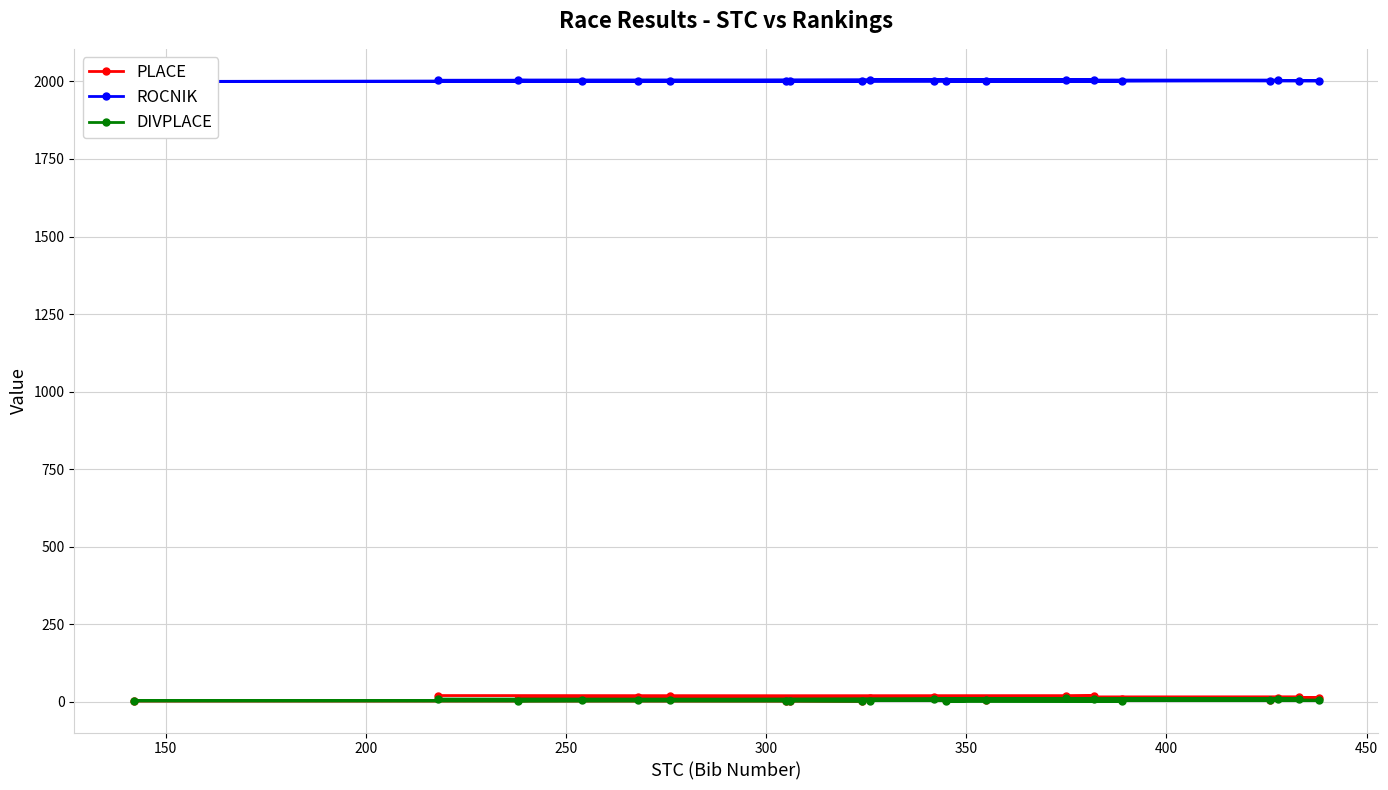

Does the chart have visible grid lines?

Yes